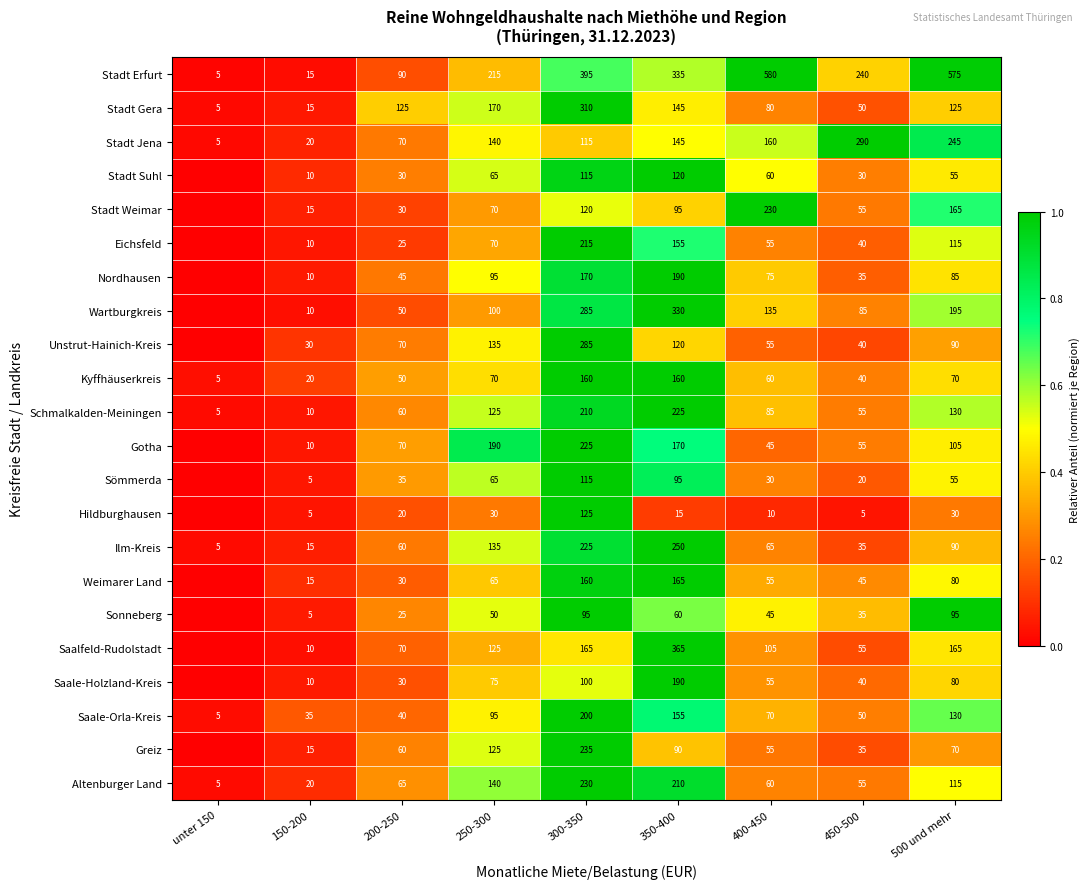

Which has a higher value, 150-200 or 200-250?

200-250